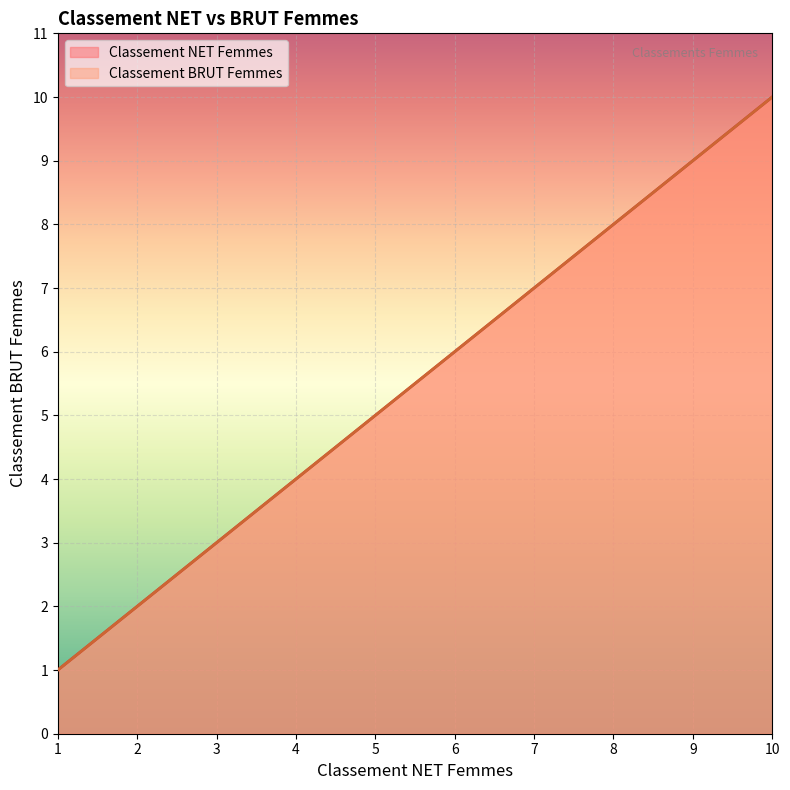

At 8, list the series in order from largest to smallest.

Classement NET Femmes, Classement BRUT Femmes